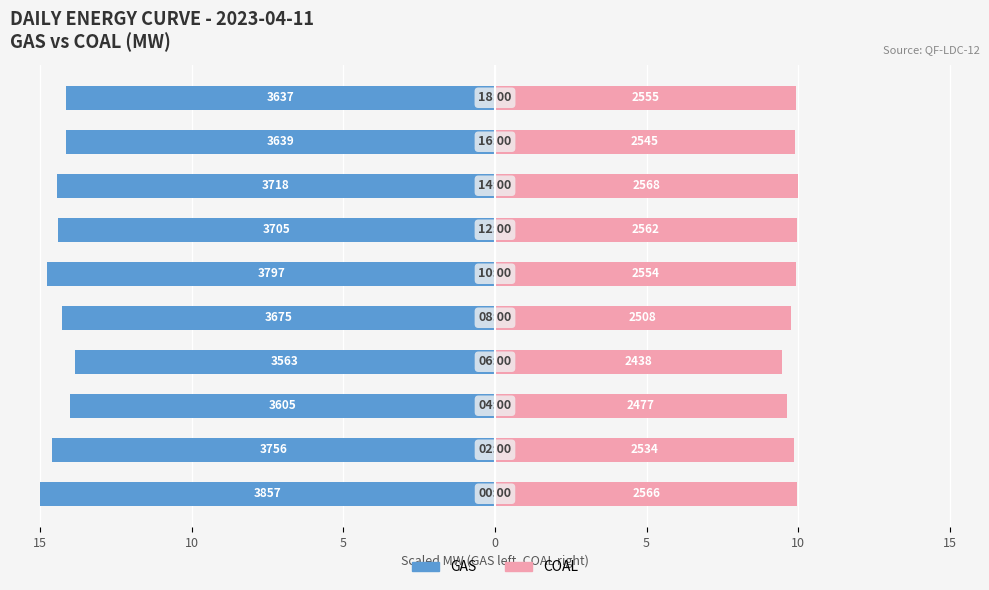

What are all the series names shown in the legend?

GAS, COAL